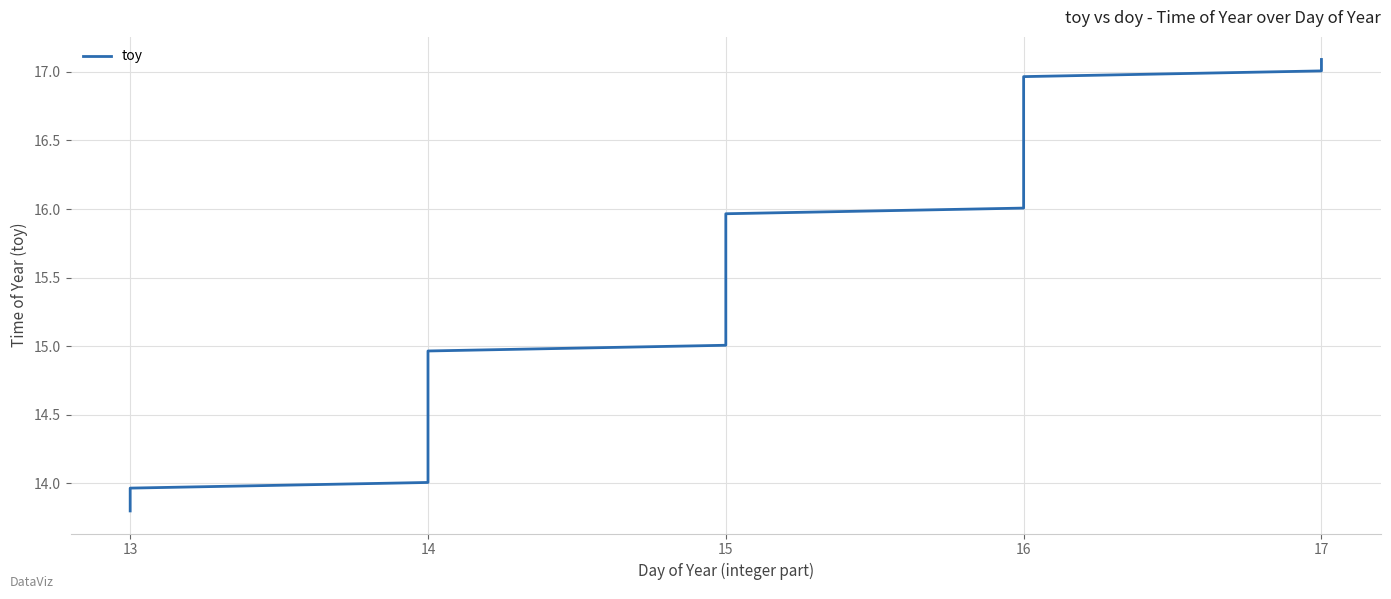

What is the average value?

15.5